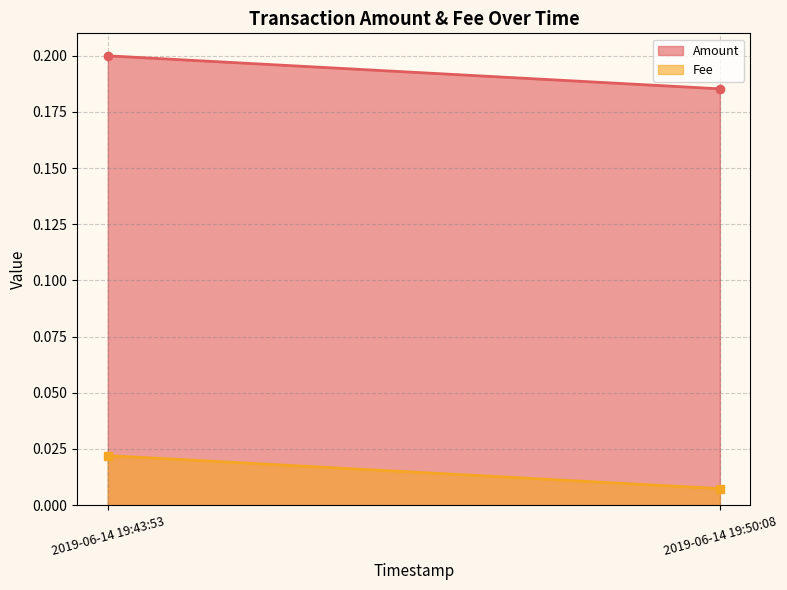

Where is Fee nearest to the value 0?

2019-06-14 19:50:08